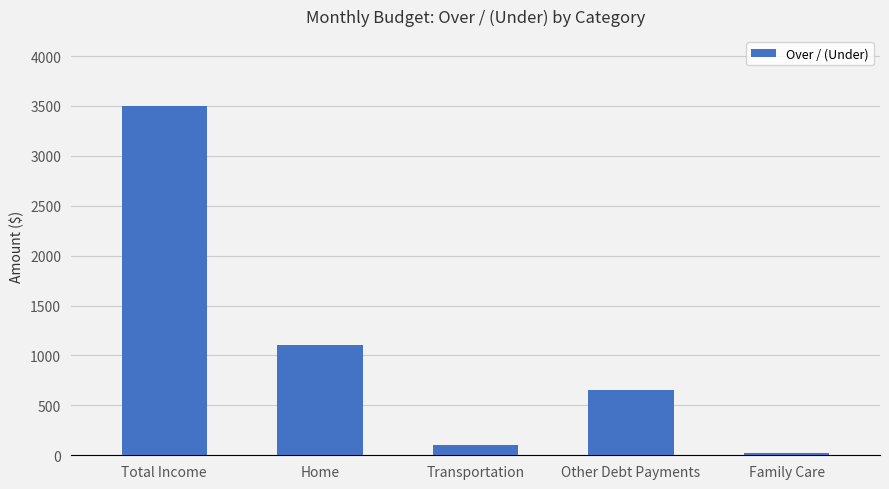

Does the chart contain any negative values?

No